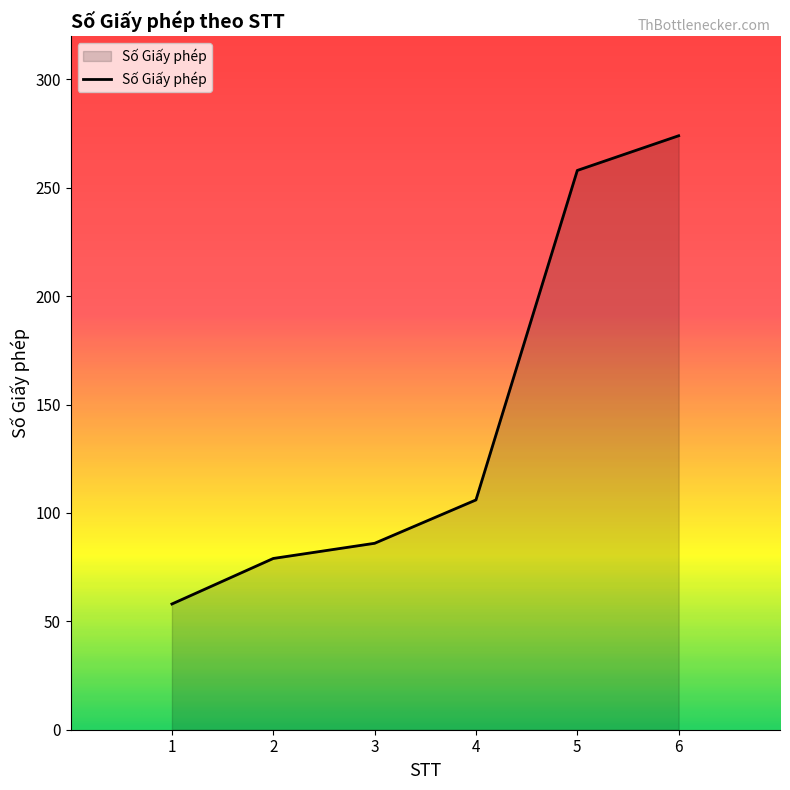

The chart shows a value of 123 at 5. True or false?

False